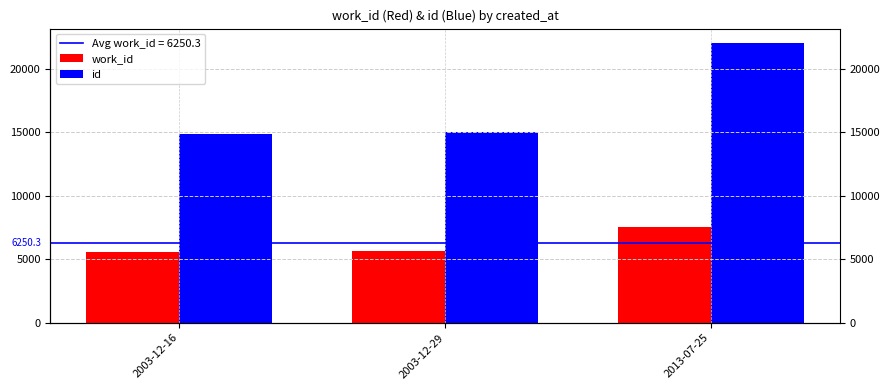

At 2003-12-16, list the series in order from largest to smallest.

id, work_id